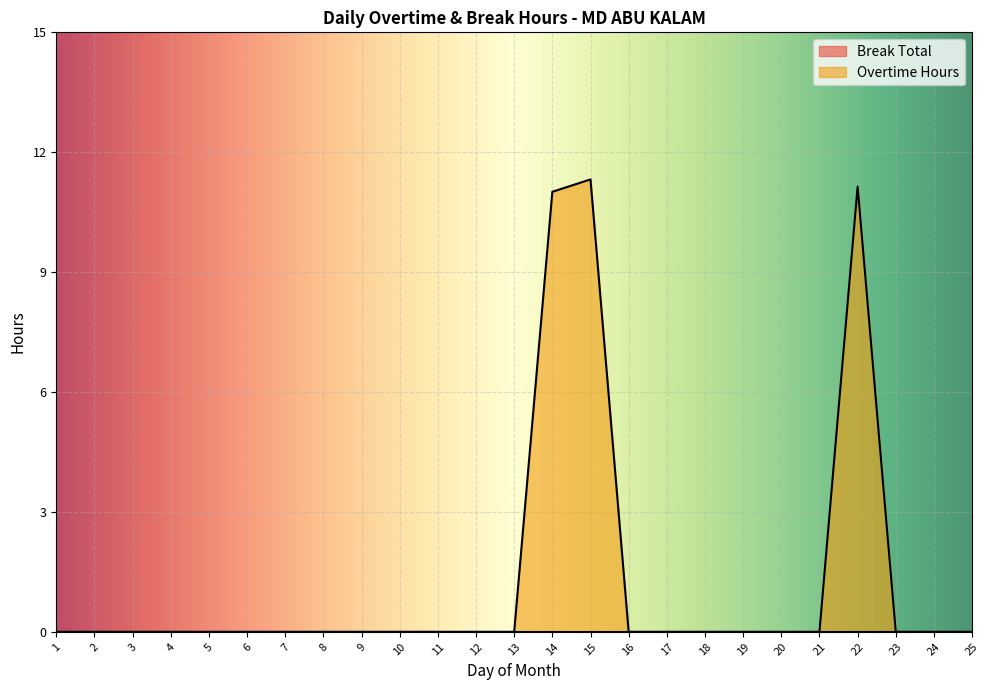

How many points are higher than both their immediate neighbors (excluding endpoints)?

2